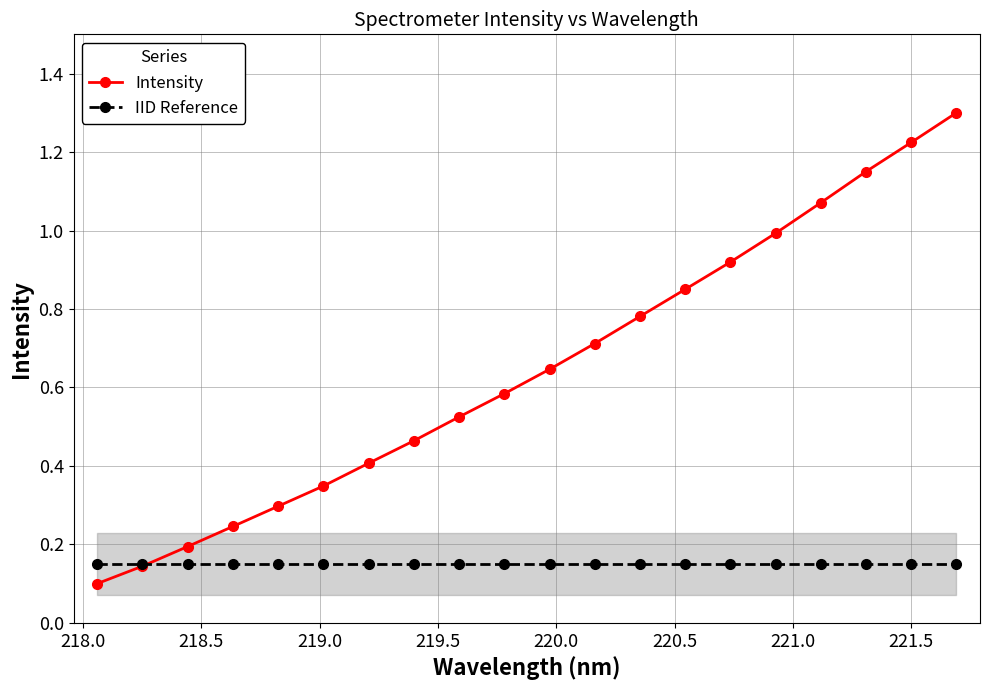

True or false: Intensity has more than 1 interior local peaks.

False